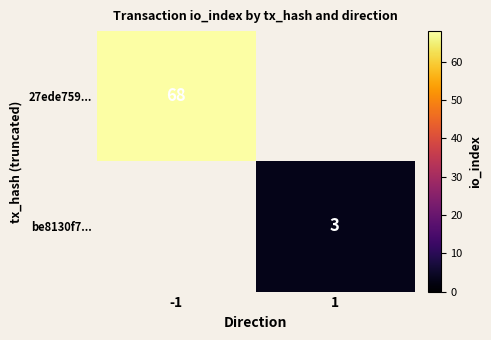

Count the number of data series in this chart.

2